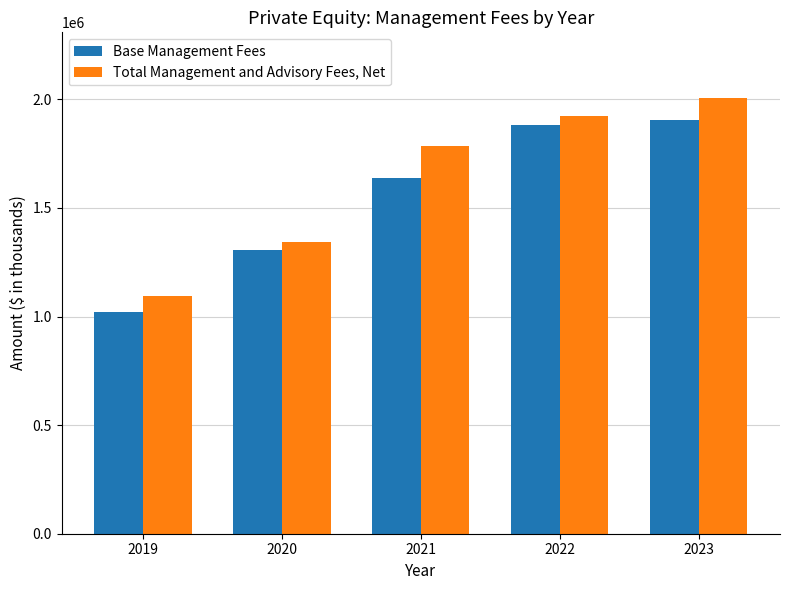

What is the spread (max minus min) of values at 2019?

77751